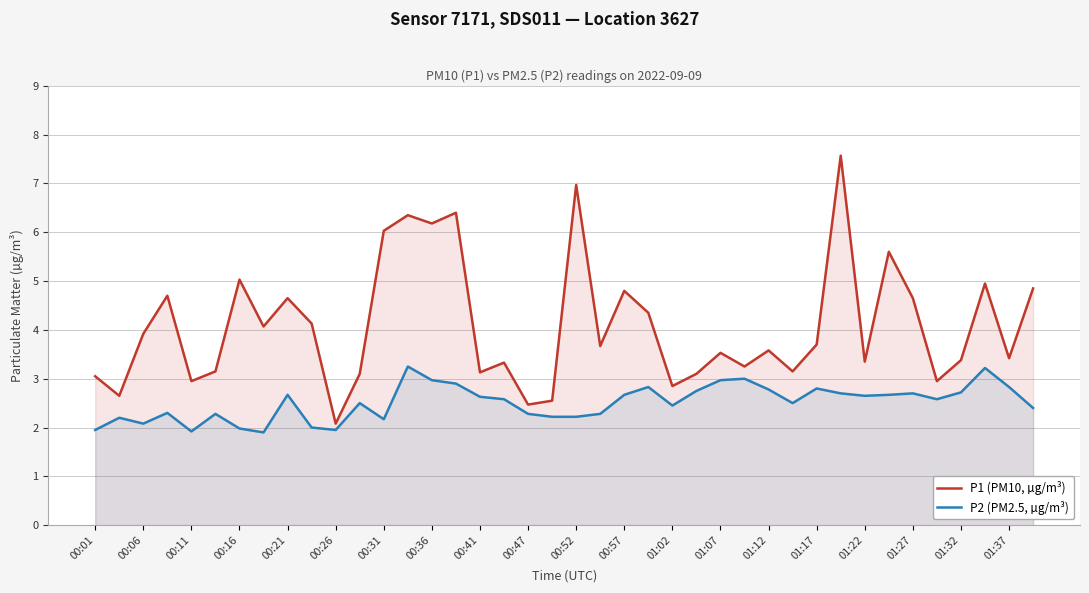

The value of P2 (PM2.5, µg/m³) at 01:32 is 4.4. True or false?

False